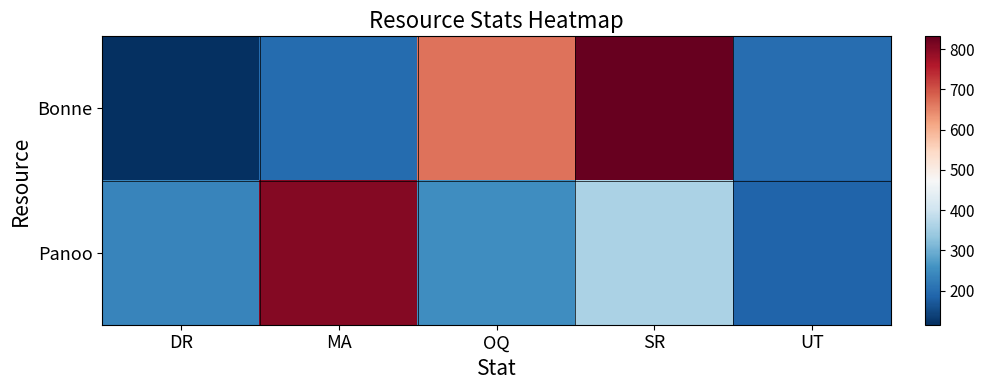

Which category has the lowest value across all series?

DR